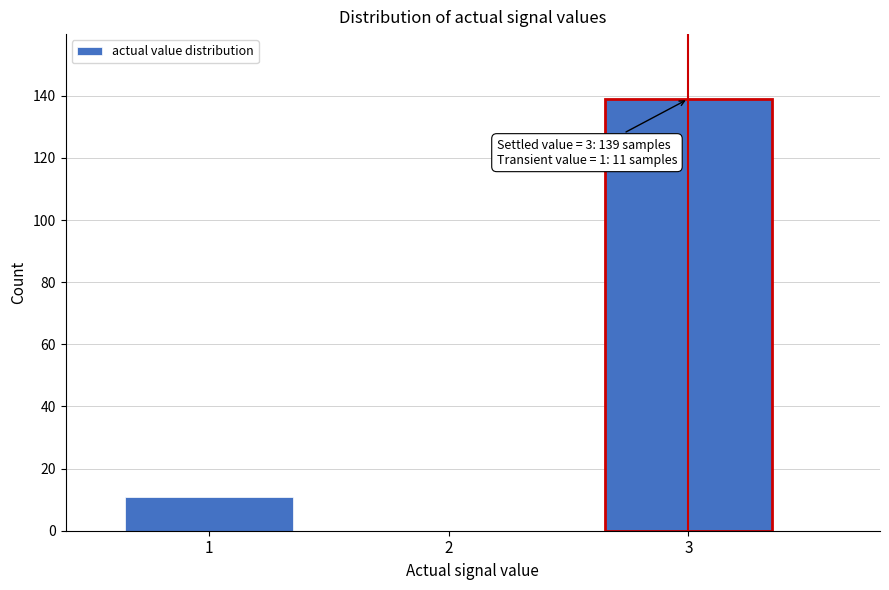

Reading left to right, transcribe all the data shown in this chart.

1=11	2=0	3=139